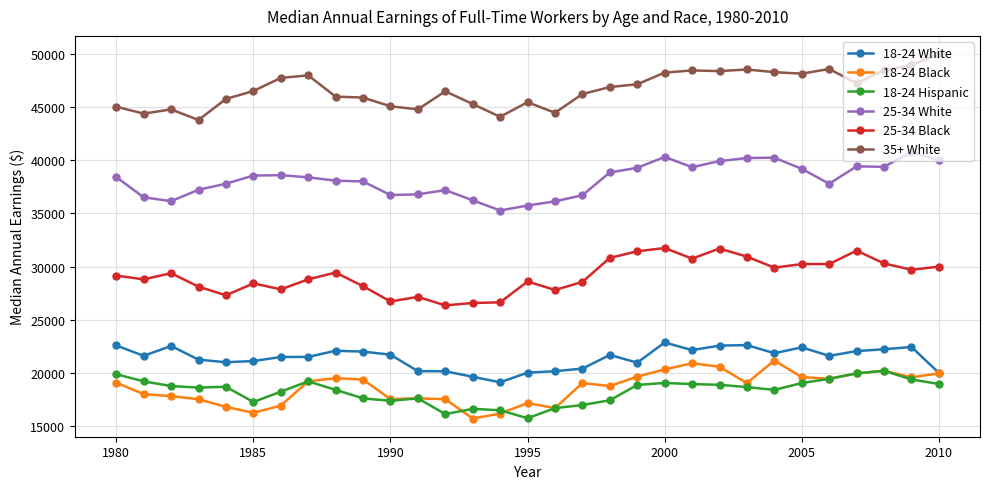

What is the value of the 18-24 Hispanic point at the 16th from the left?

15730.0